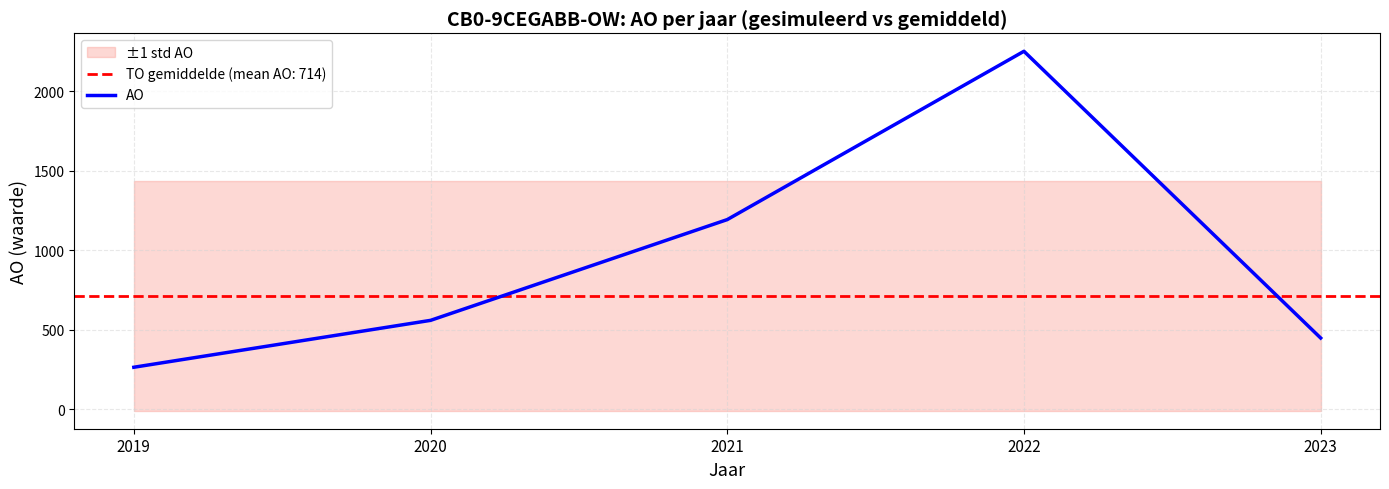

At which label is the value closest to 1258?

2021